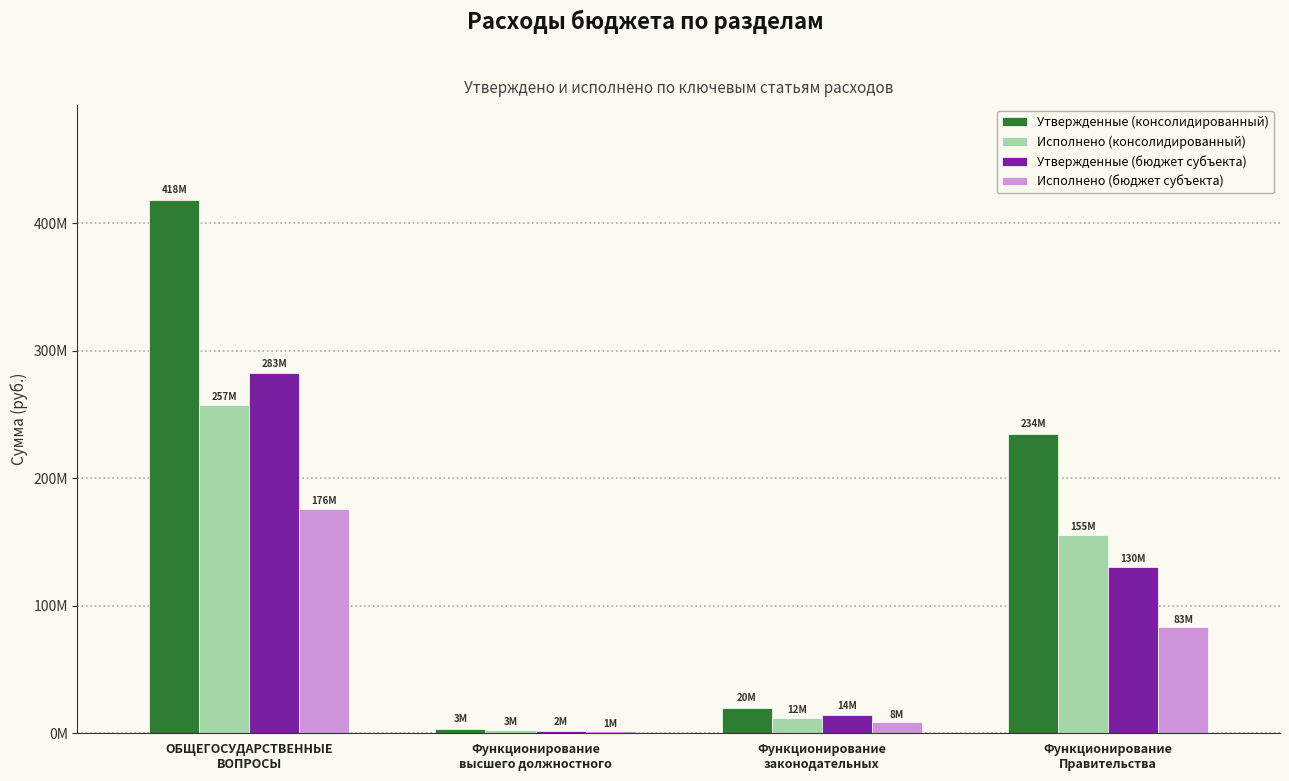

What is the label of the 4th bar from the left?

Функционирование
Правительства